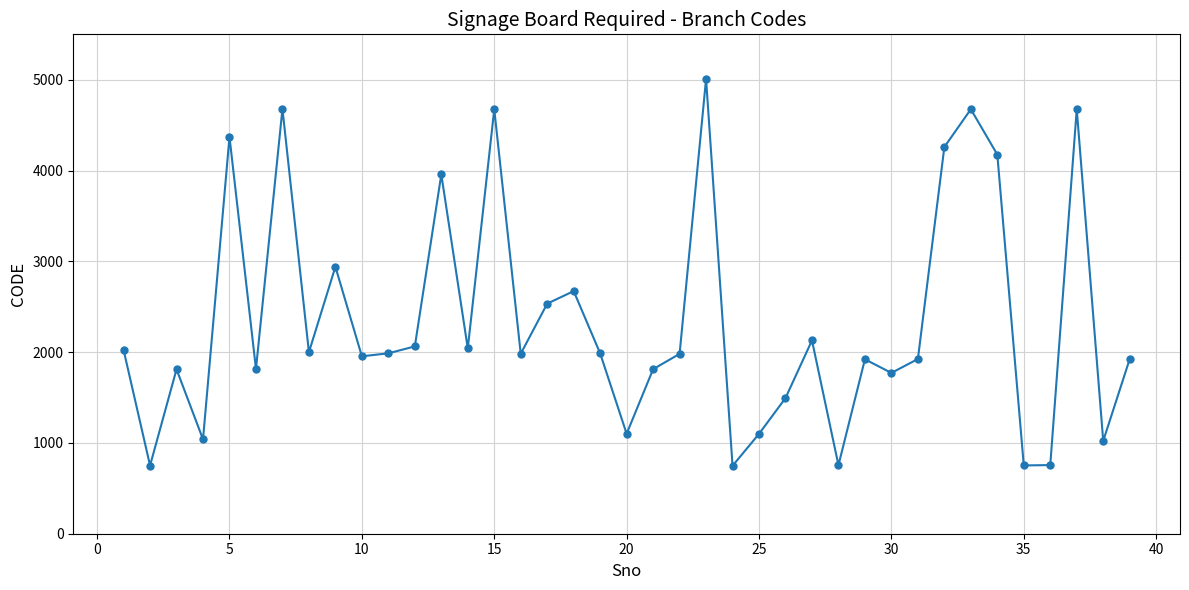

True or false: the data has more than 1 interior local peaks.

True